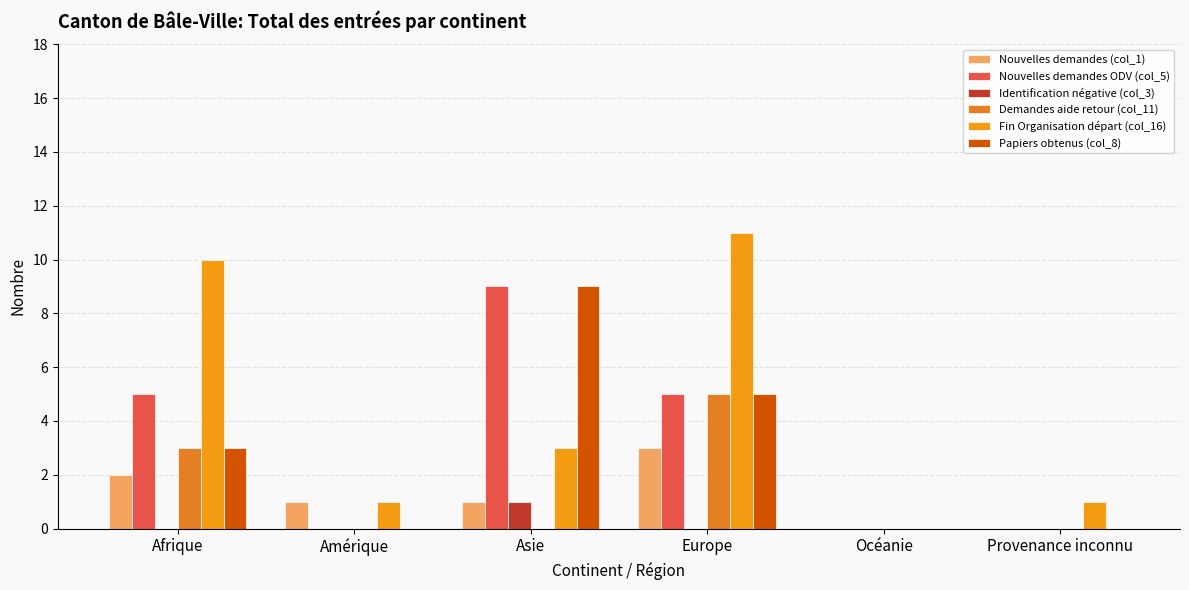

The value of Papiers obtenus (col_8) at Océanie is 0. True or false?

True